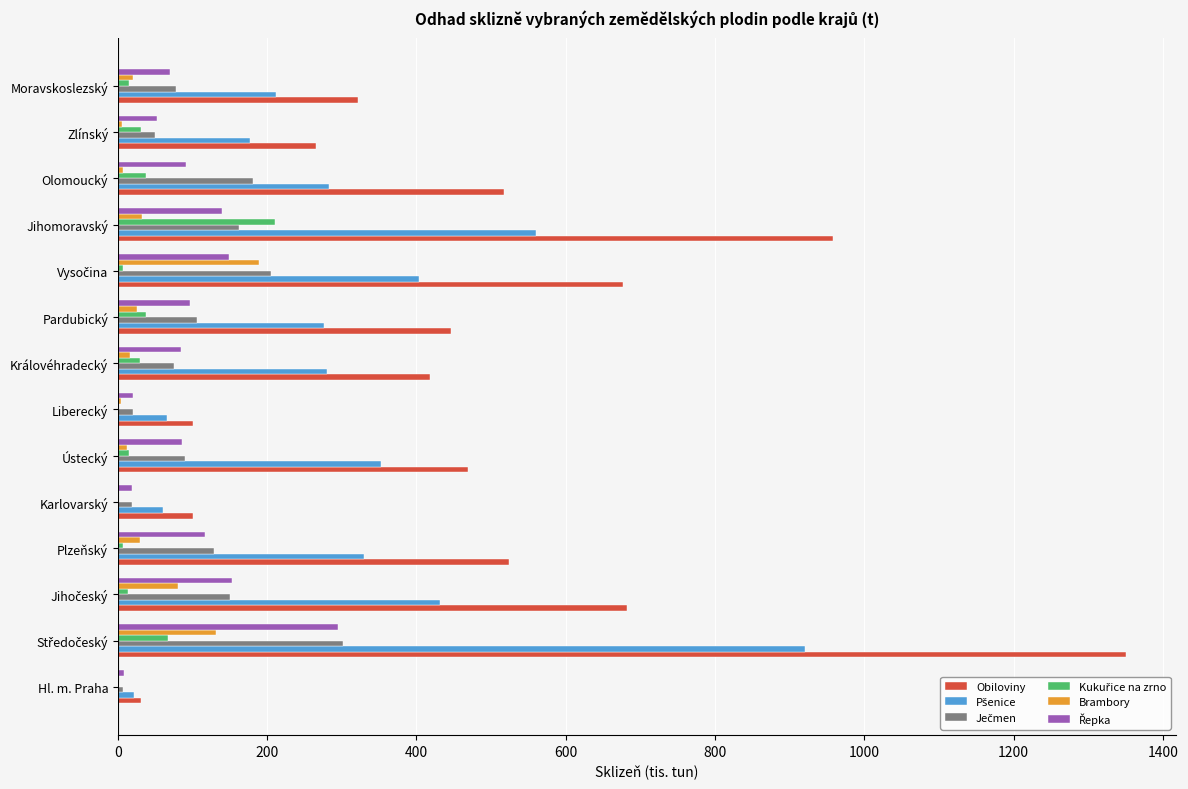

Which series has the largest total across all categories?

Obiloviny